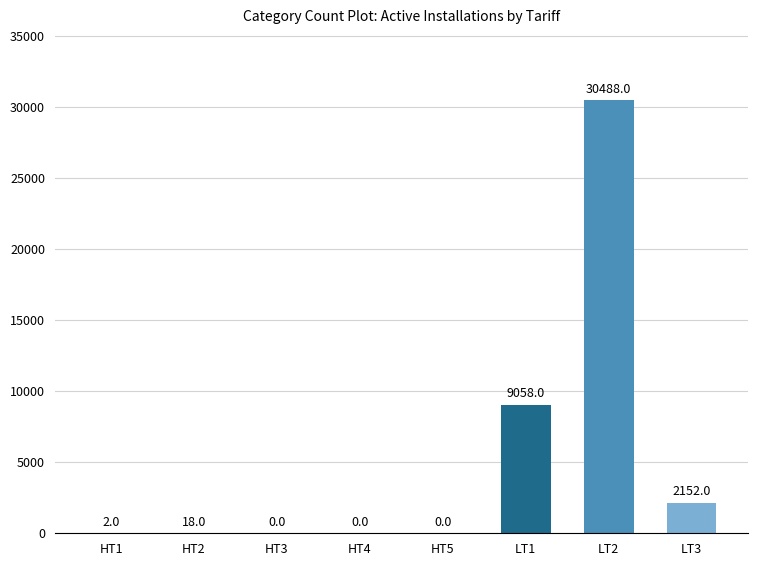

Are the bars horizontal?

No